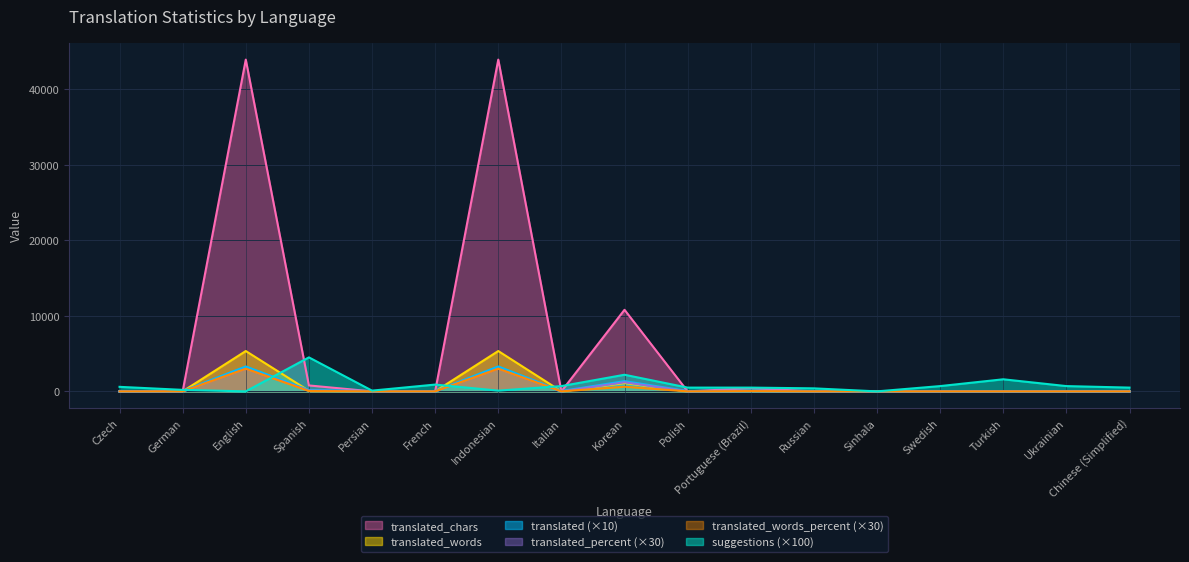

What is the total value across all series at Portuguese (Brazil)?

1113